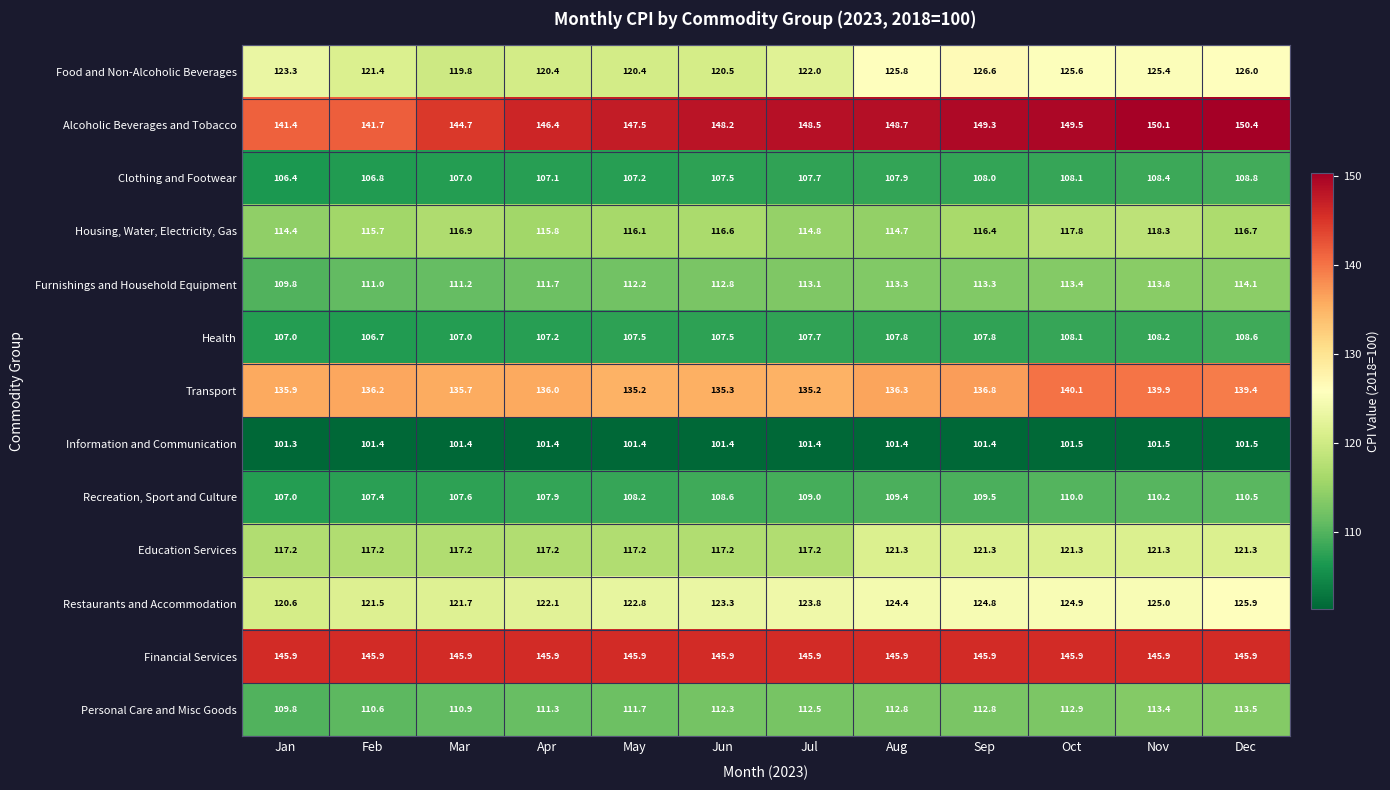

What is the sum of all Education Services values?

1426.9